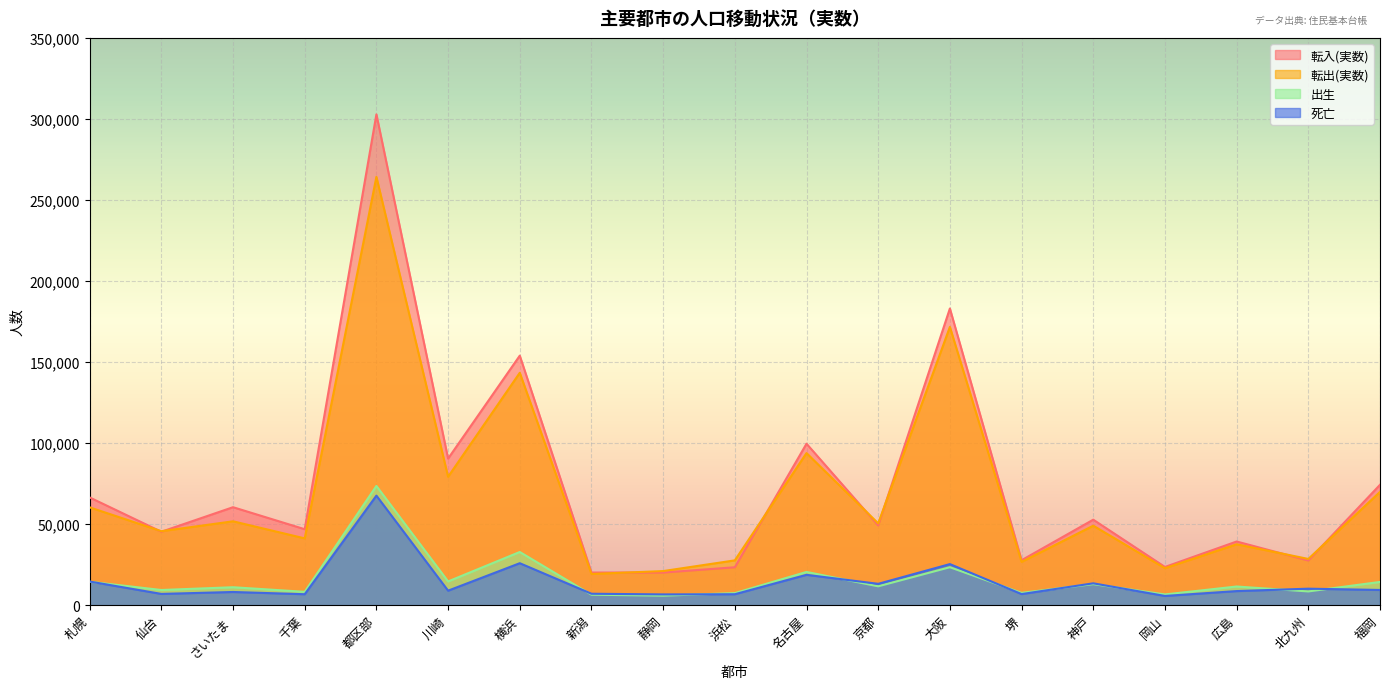

What is the label of the 3rd point from the left?

さいたま